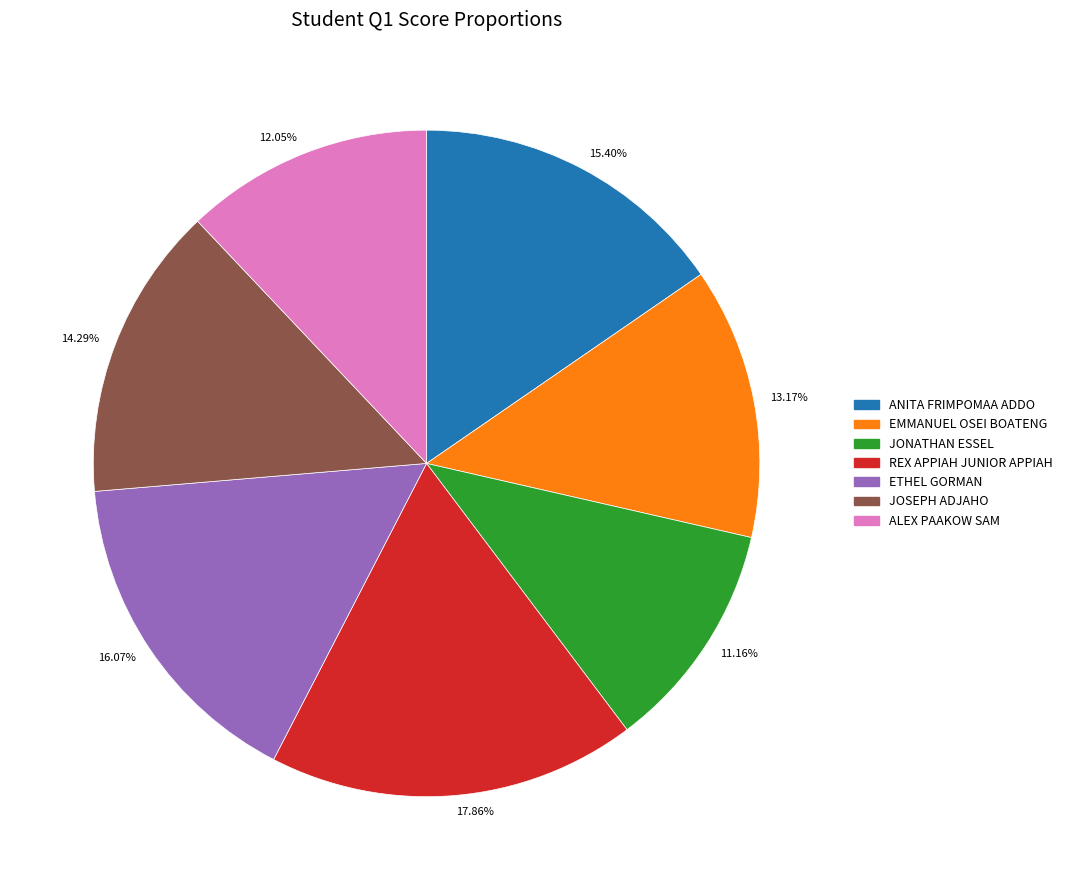

Rank the categories by value from lowest to highest.

11.16%, 12.05%, 13.17%, 14.29%, 15.40%, 16.07%, 17.86%